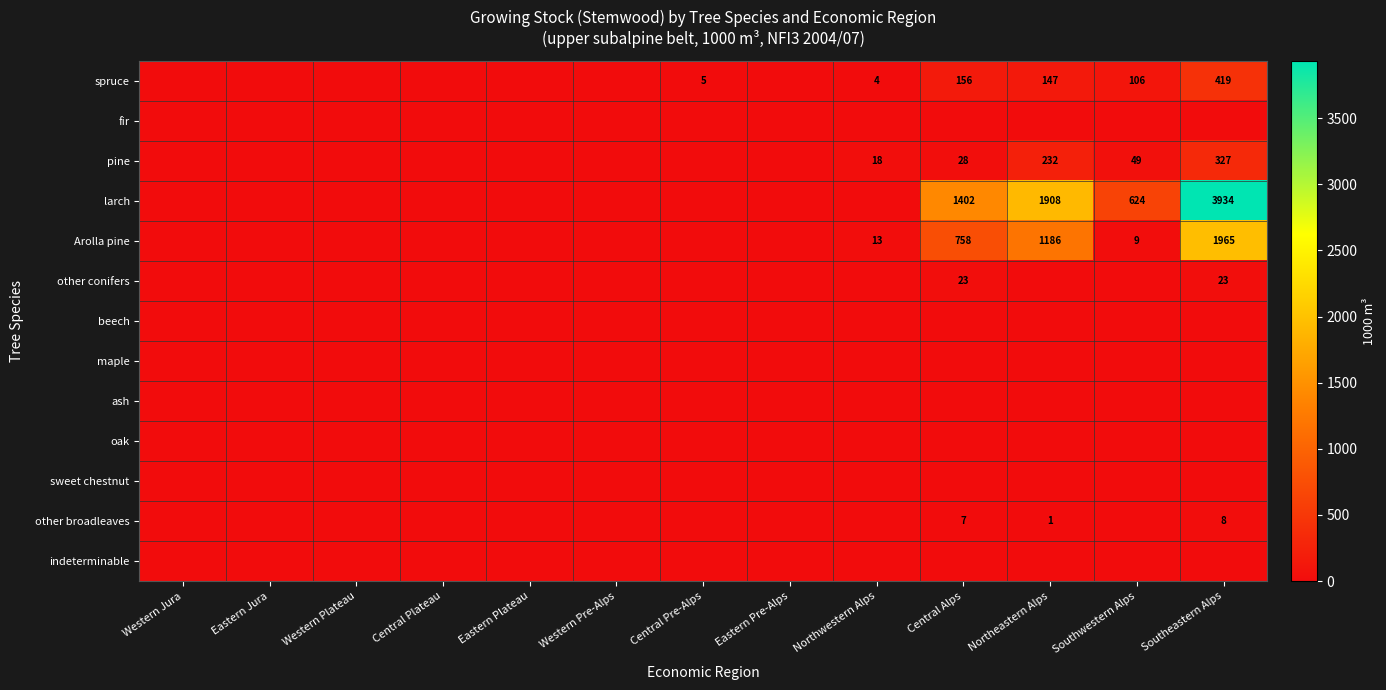

Is it true that spruce equals 53 at Northeastern Alps?

False